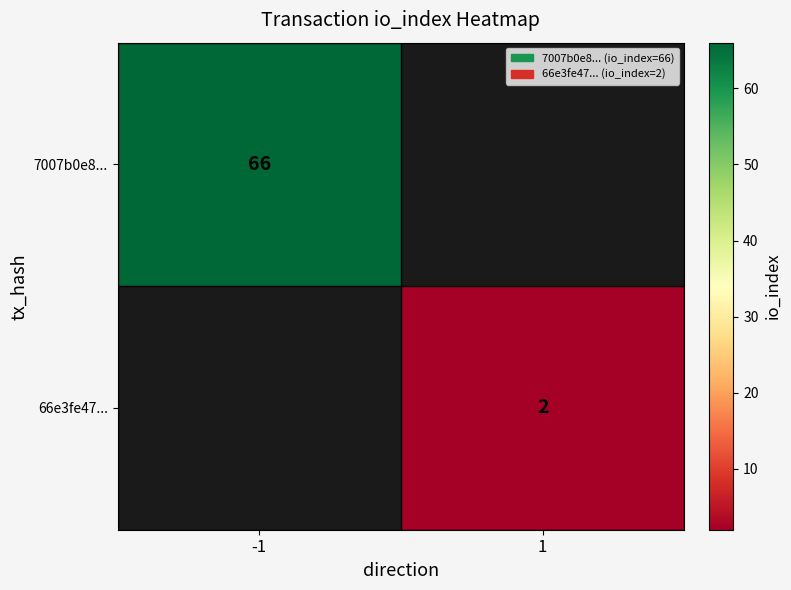

The 7007b0e8... series shows 94 at -1. True or false?

False